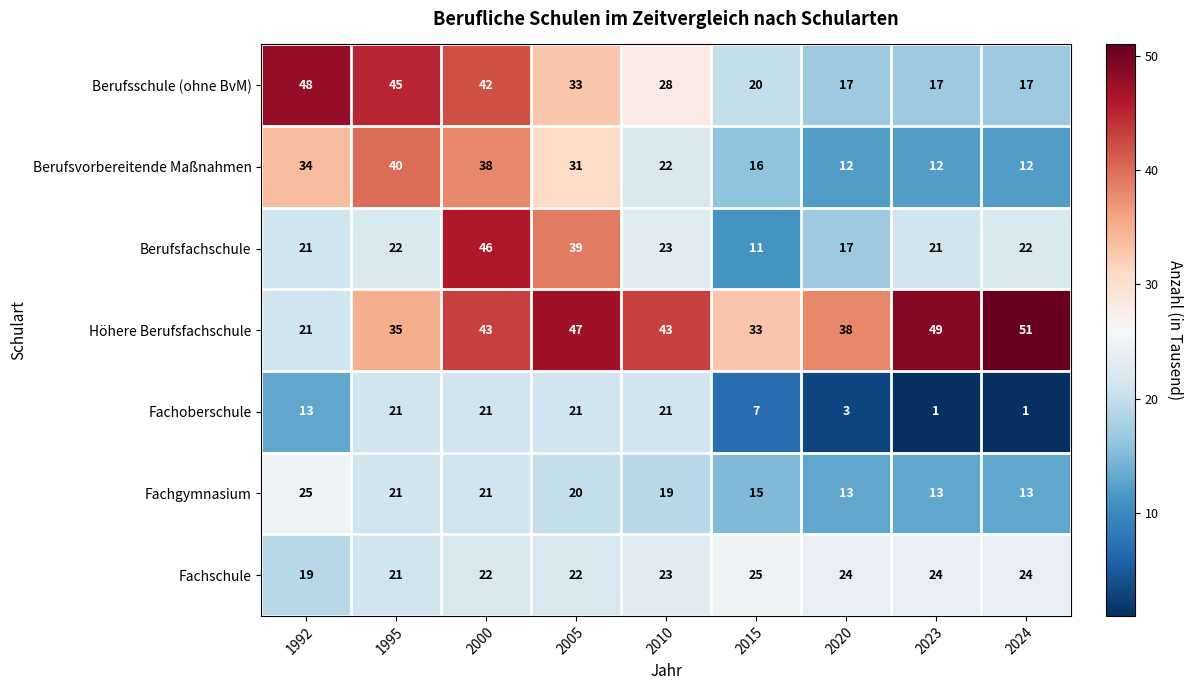

Read the Höhere Berufsfachschule value at 2010, to the nearest 5.

45